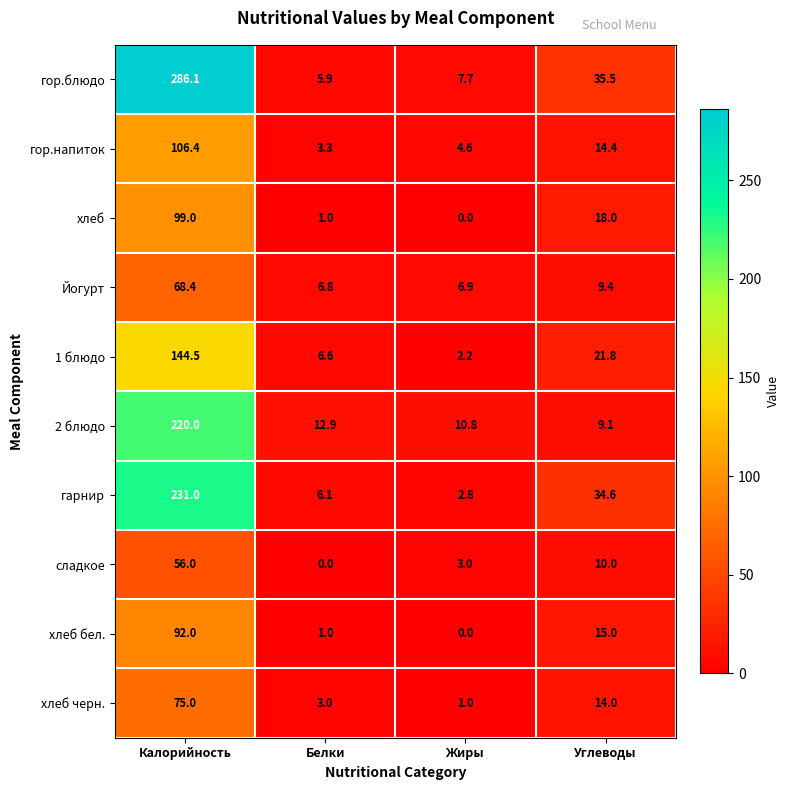

Which series has the largest total across all categories?

гор.блюдо